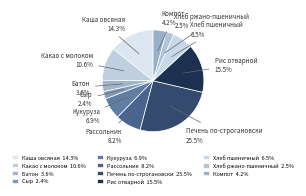

To the nearest percent, what percentage of the pie is Рассольник?

8%